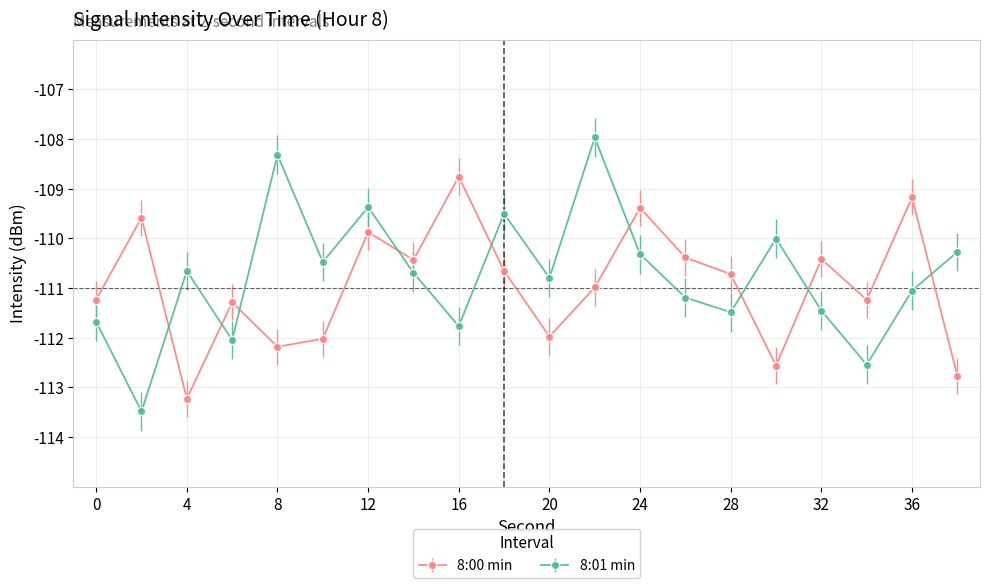

What is the value of the 8:00 min point at the 11th from the left?

-112.0